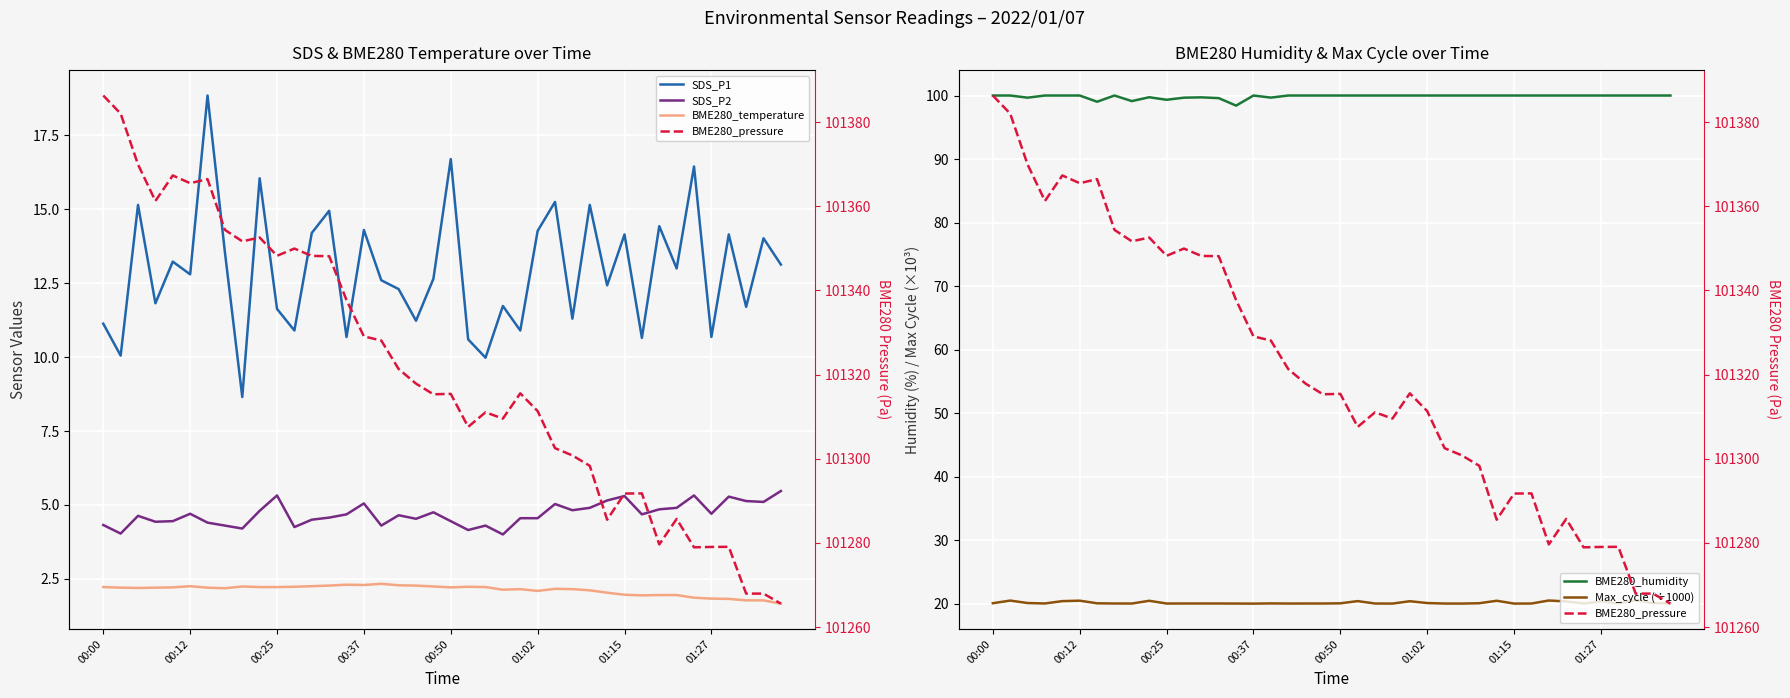

How many interior local peaks does the BME280_pressure series have?

10